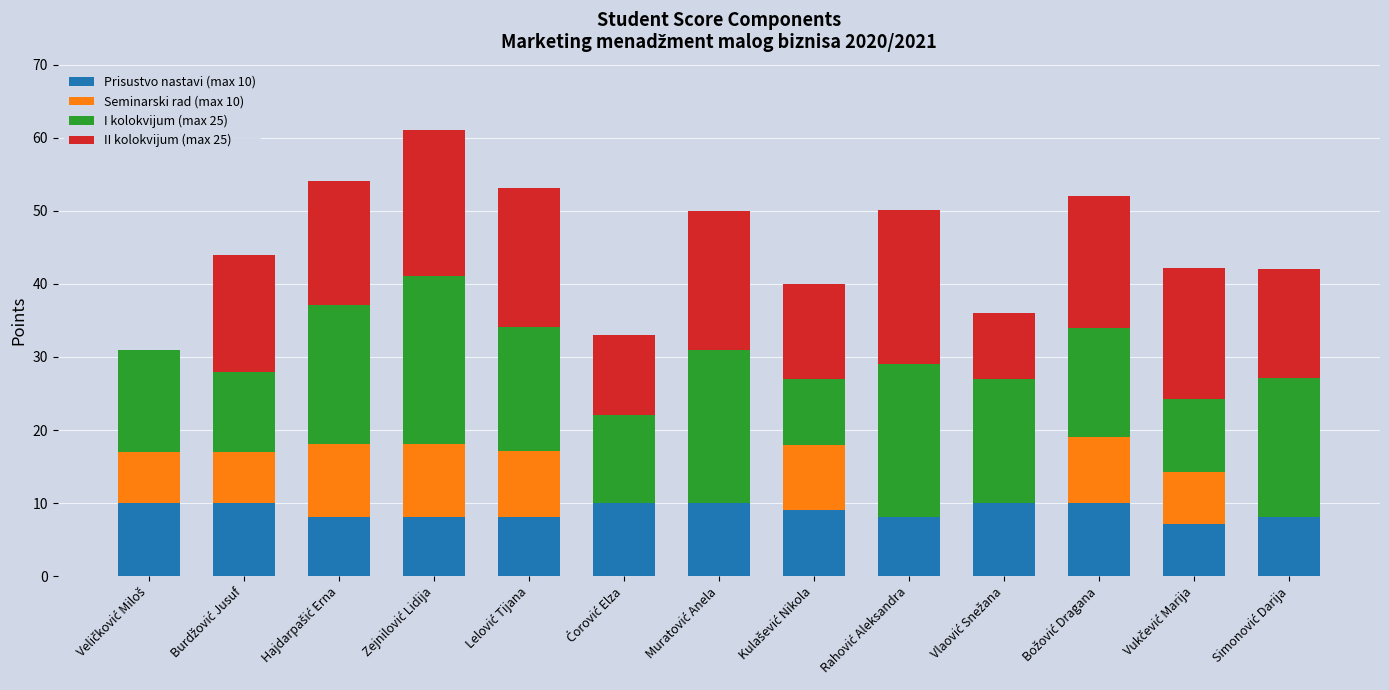

What is the sum of all Prisustvo nastavi (max 10) values?

116.7